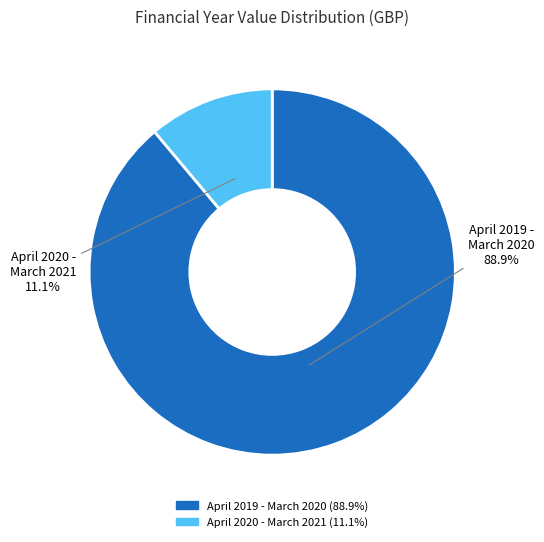

To the nearest percent, what is the combined percentage of April 2019 - March 2020 and April 2020 - March 2021?

100%